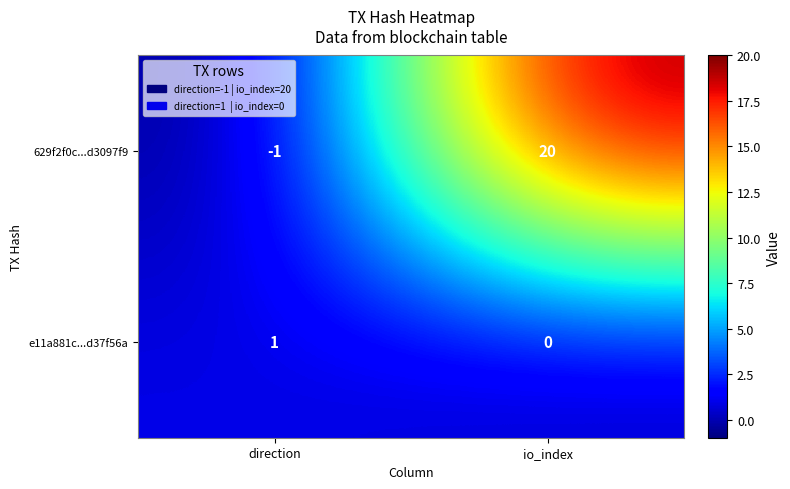

Between direction and io_index, which series saw the biggest shift?

629f2f0c...d3097f9